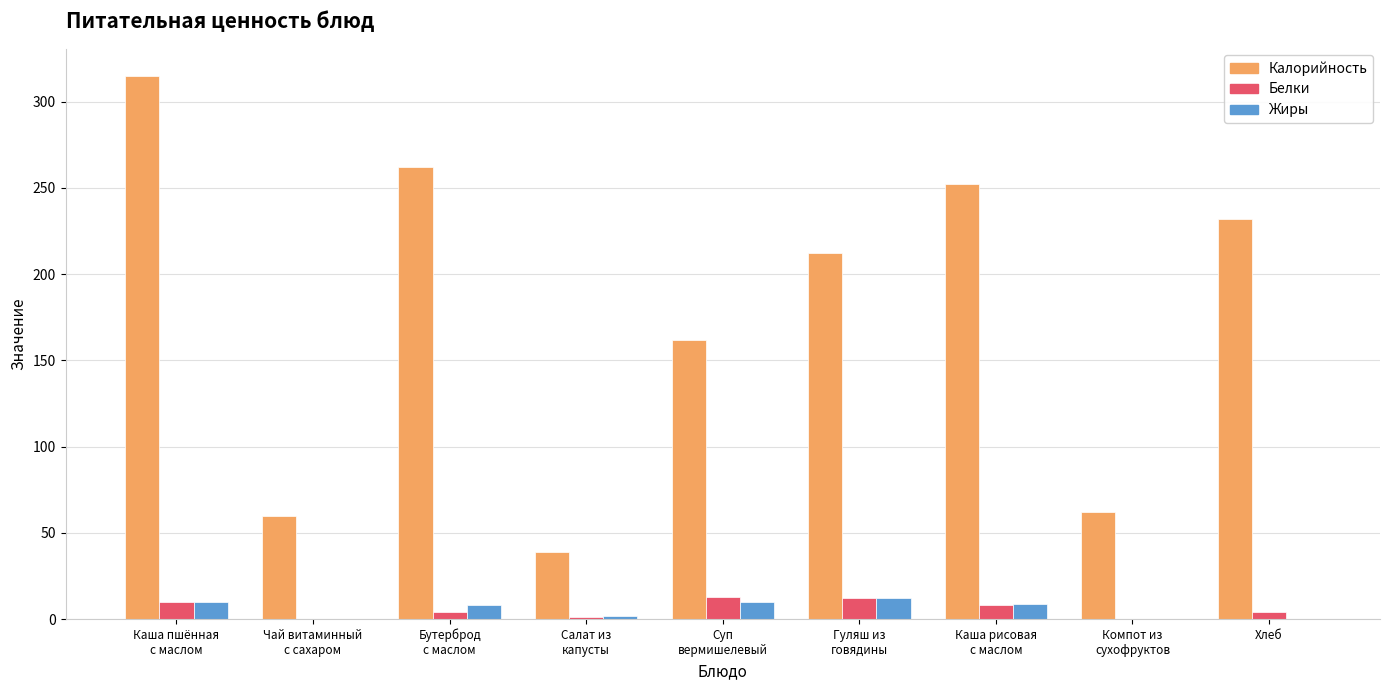

The value of Калорийность at Бутерброд
с маслом is 62. True or false?

False